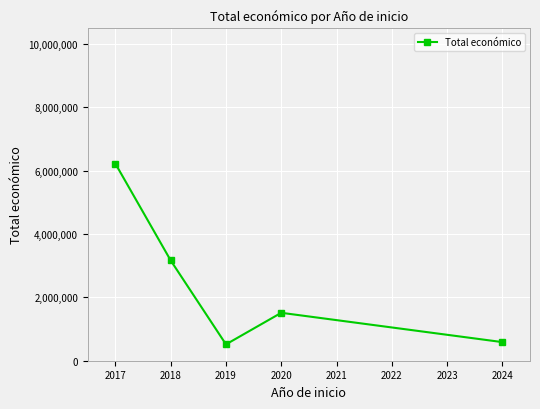

What is the sum of all values?

12007991.6